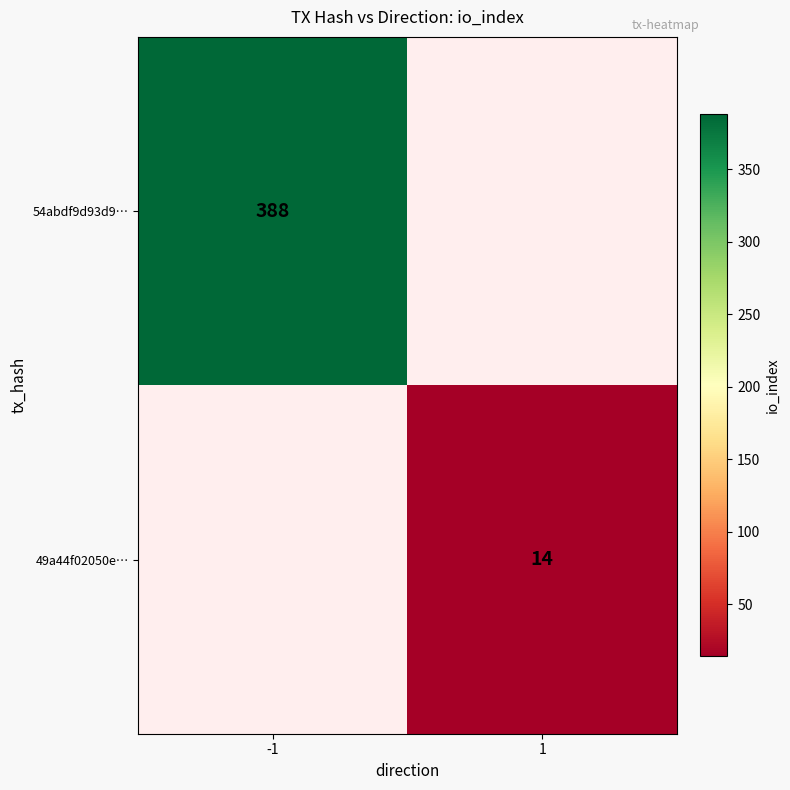

What is the greatest value displayed?

388.0